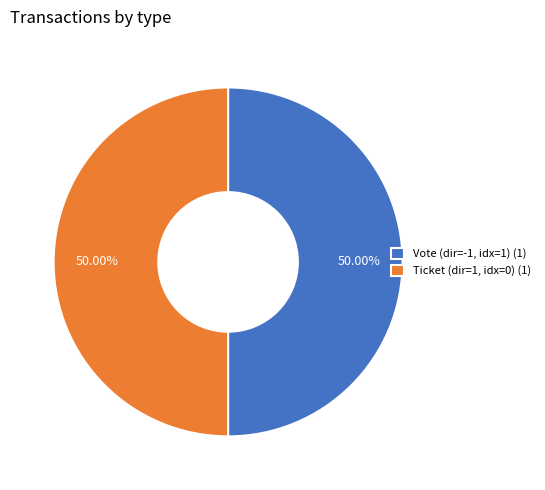

Combined, do Vote (dir=-1, idx=1) (1) and Ticket (dir=1, idx=0) (1) account for over 50%?

Yes